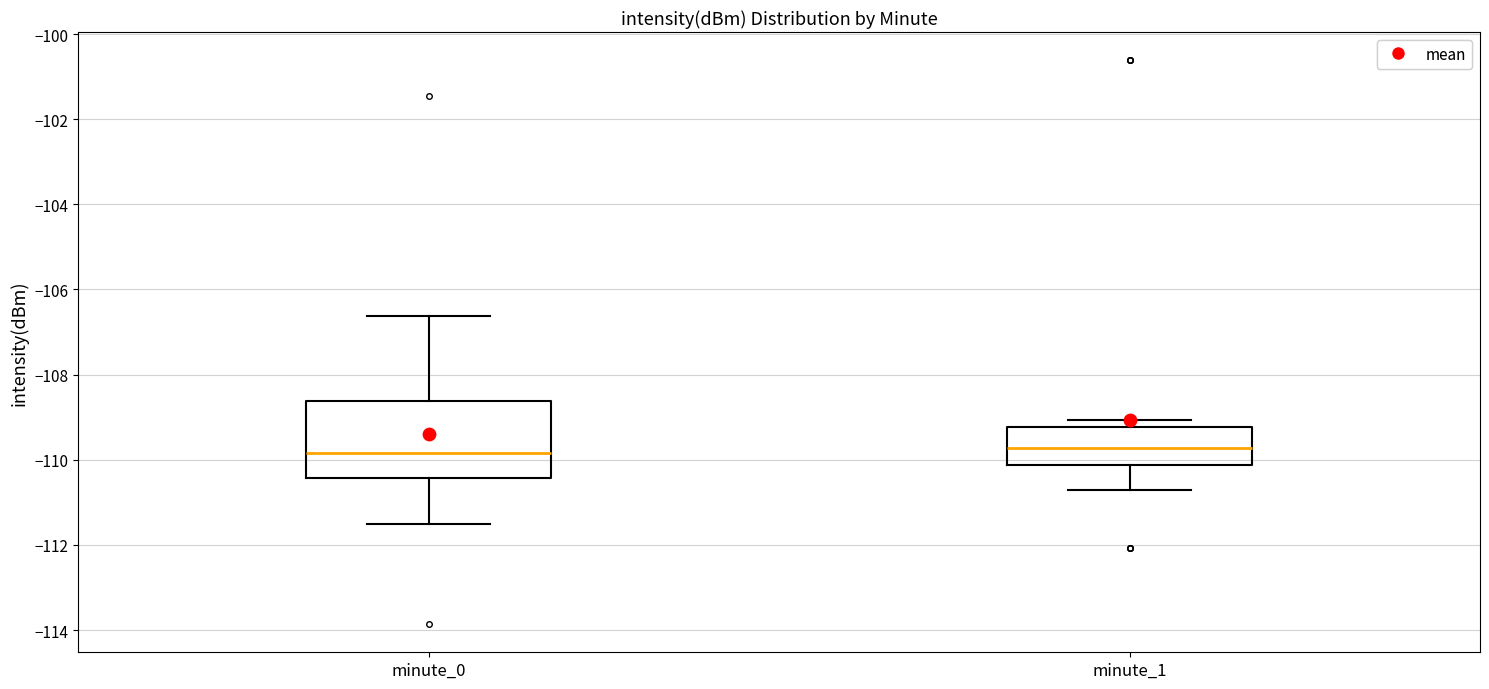

Which box is the tallest, from its lower edge to its upper edge?

minute_0